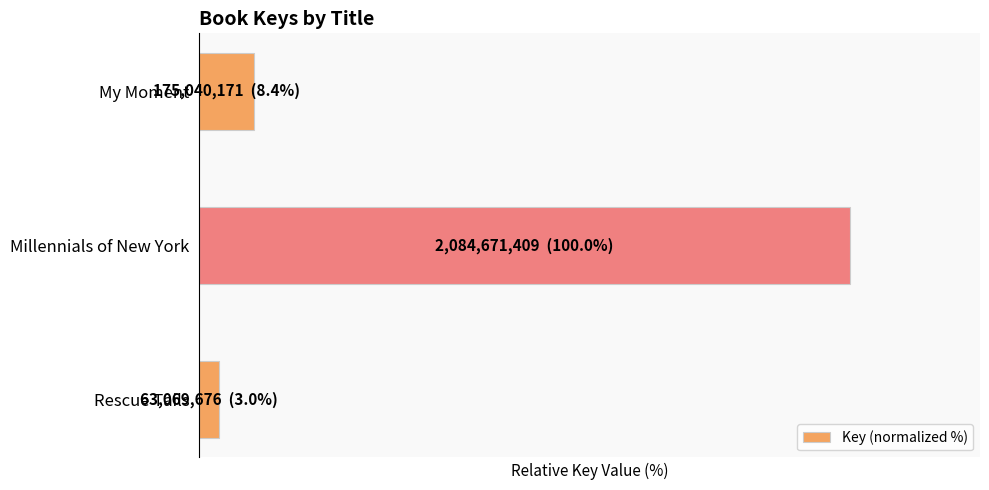

List the labels in order of value, largest first.

Millennials of New York, My Moment, Rescue Tails